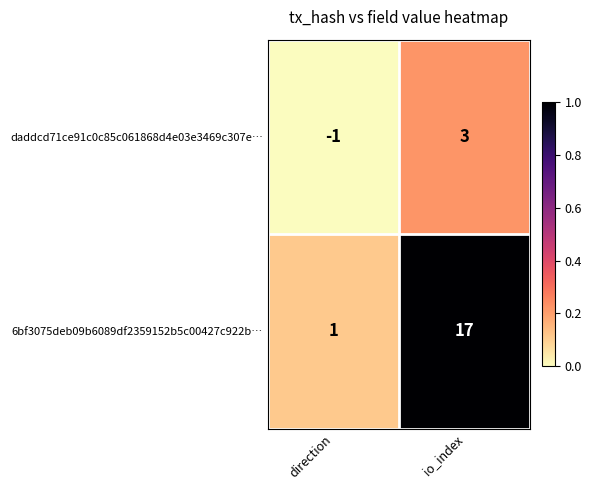

What is the average value of the 6bf3075deb09b6089df2359152b5c00427c922b… series?

9